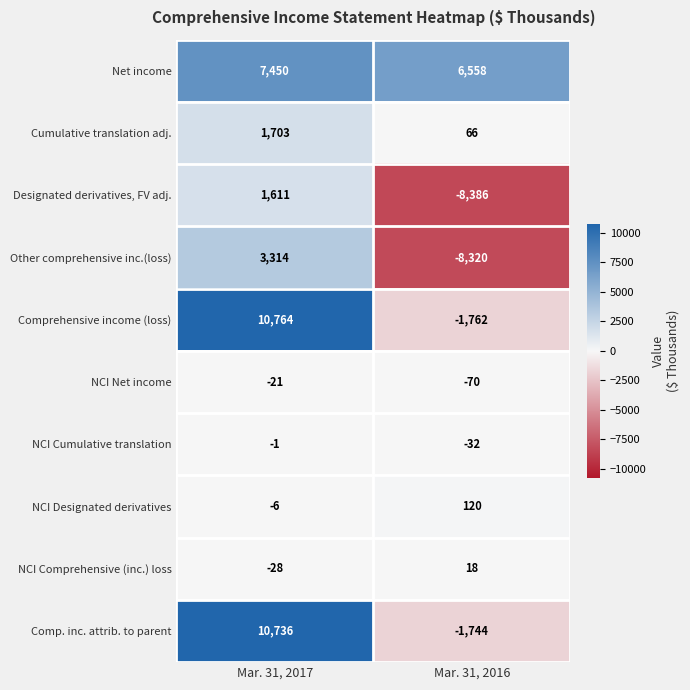

True or false: Cumulative translation adj. has a value of 1175 at Mar. 31, 2017.

False